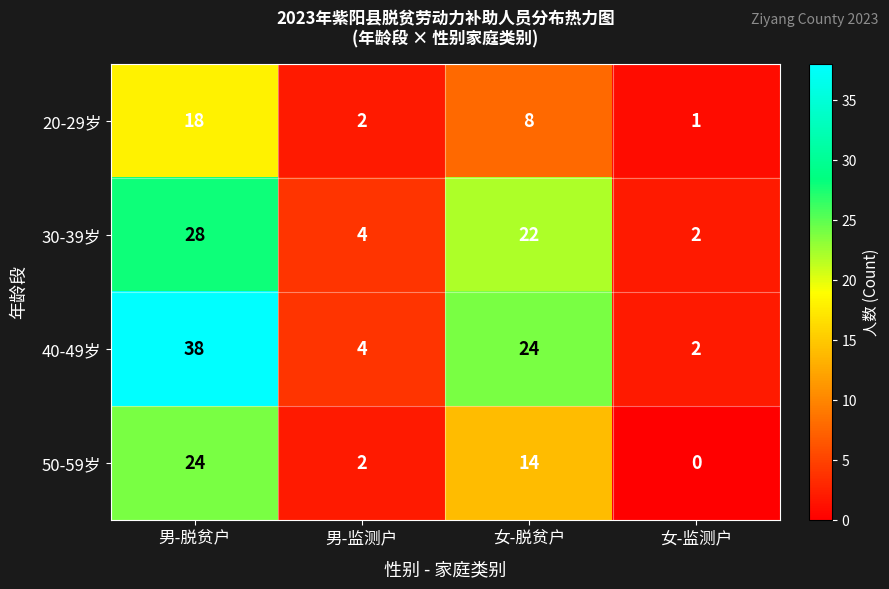

Where is 20-29岁 nearest to the value 9?

女-脱贫户